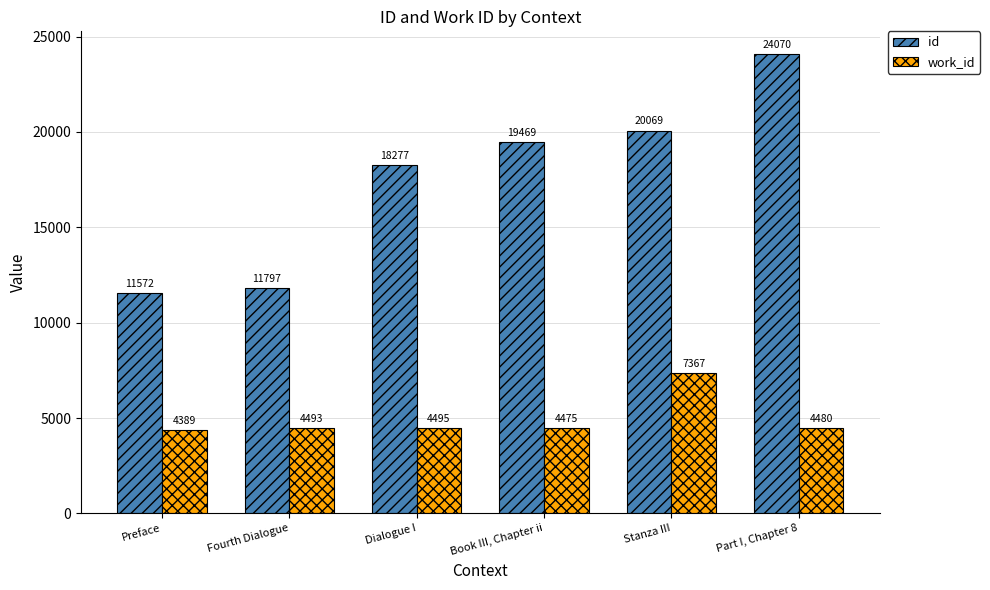

What is the sum of all id values?

105254